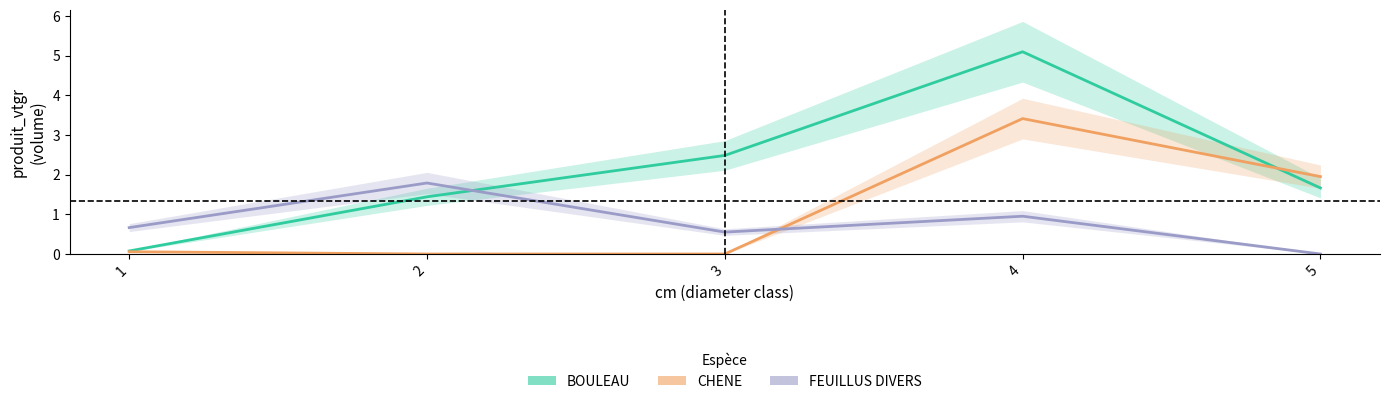

What is the value of the CHENE point at the 4th from the left?

3.4